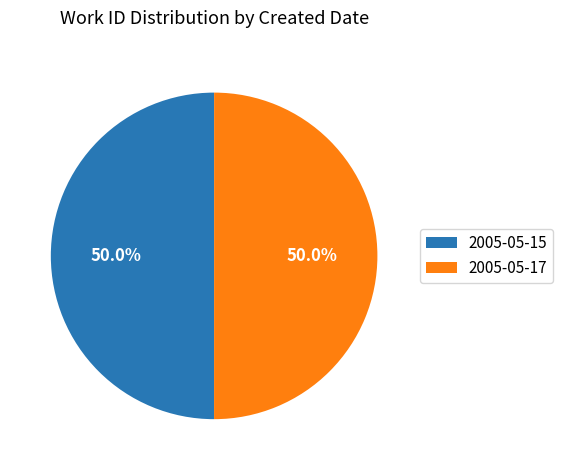

How many segments does this pie chart have?

2